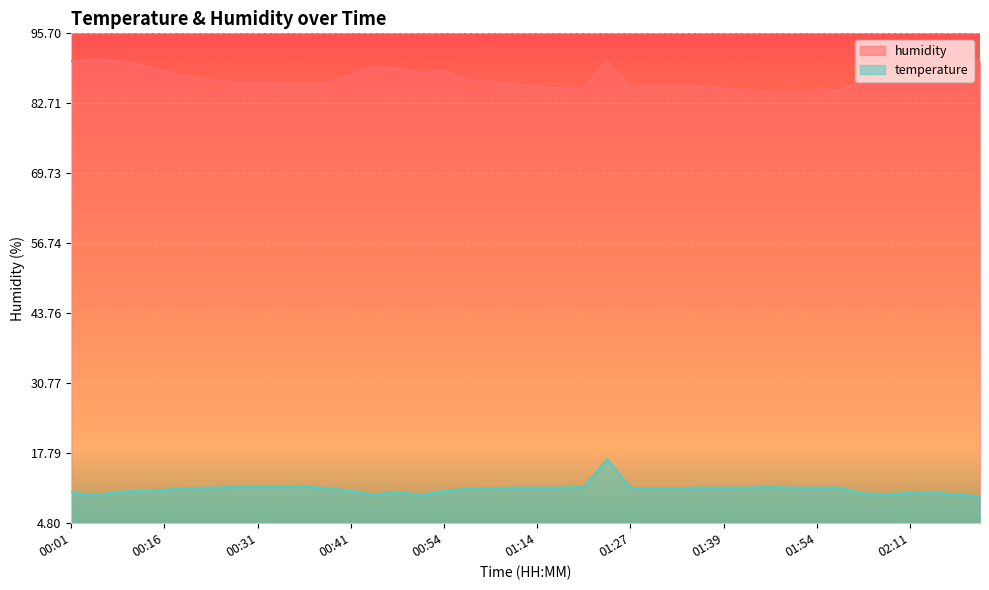

How many data points does each series have?

40